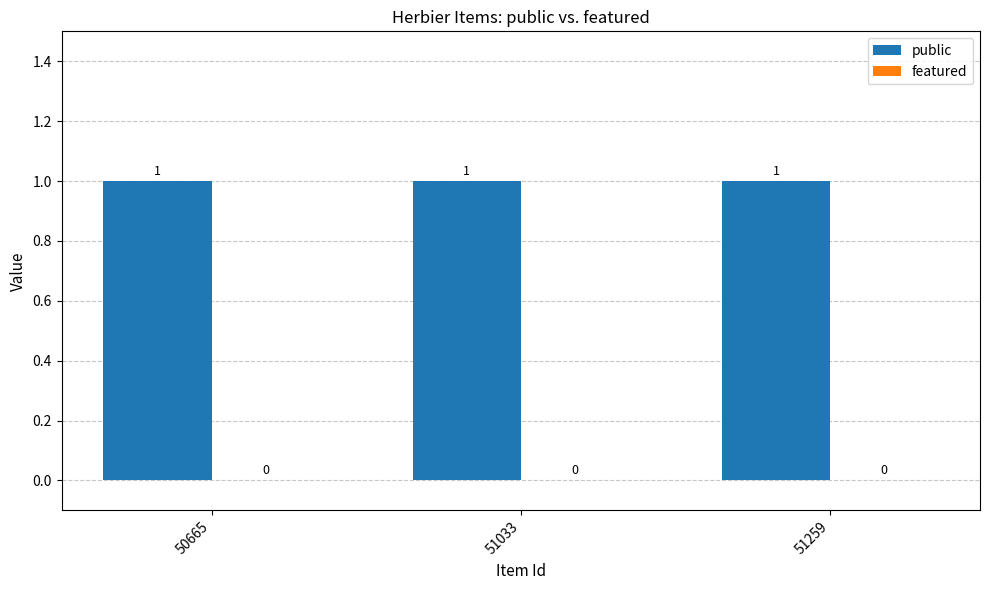

True or false: featured has a value of 0 at 50665.

True